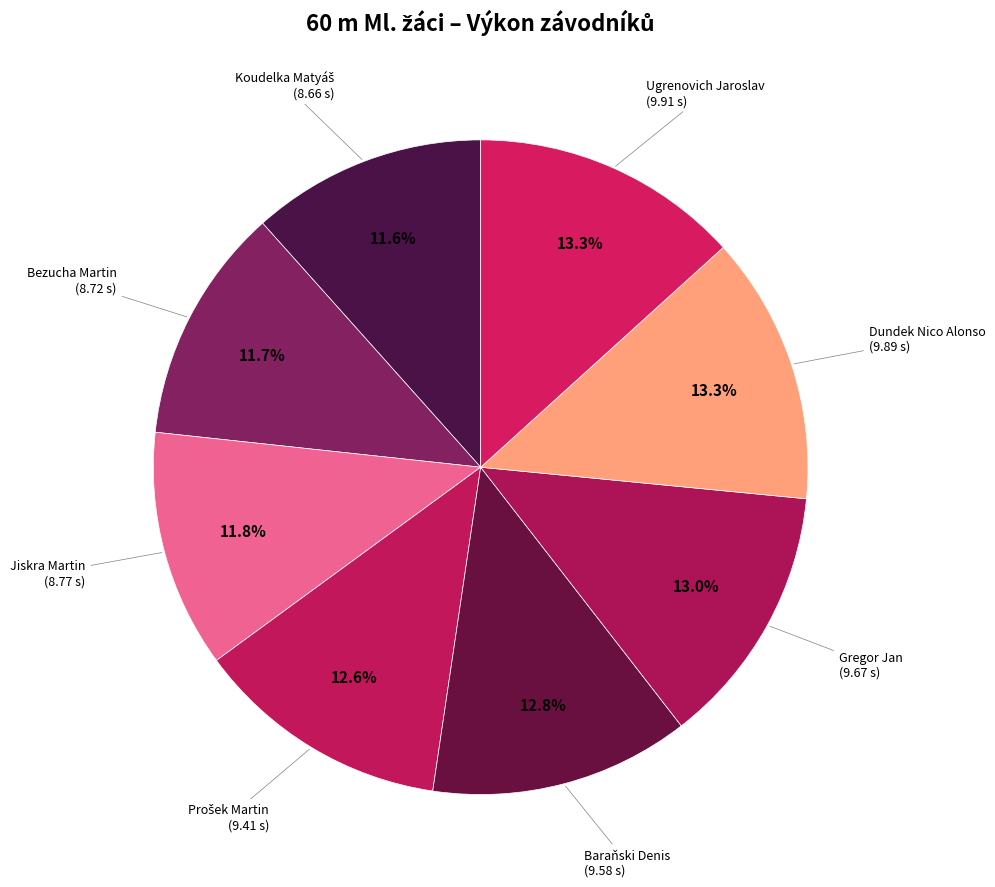

Which slice is the largest?

Ugrenovich Jaroslav